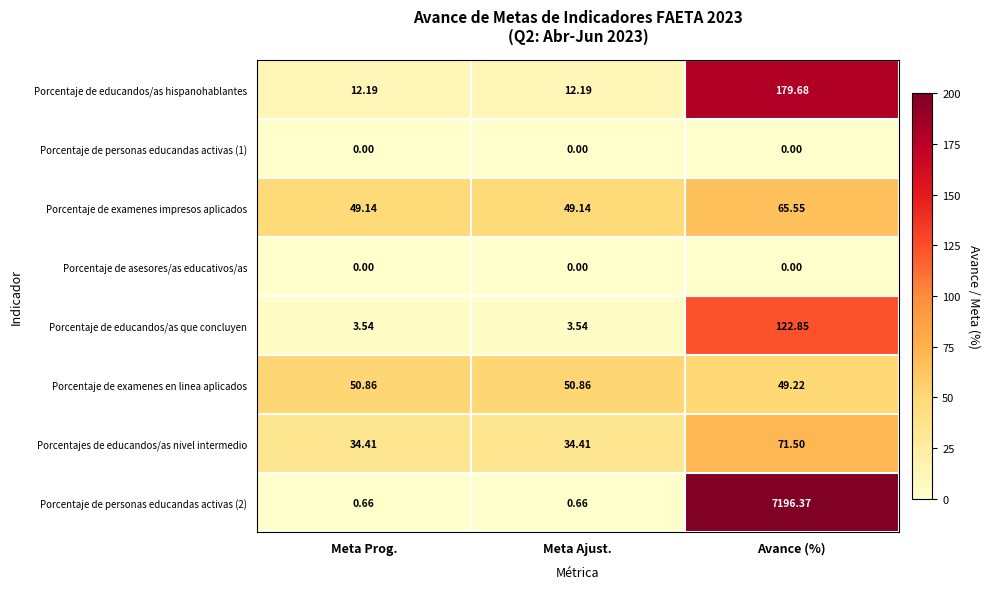

Is the value of Porcentaje de examenes en linea aplicados at Meta Prog. greater than the value of Porcentaje de educandos/as que concluyen at Meta Ajust.?

Yes